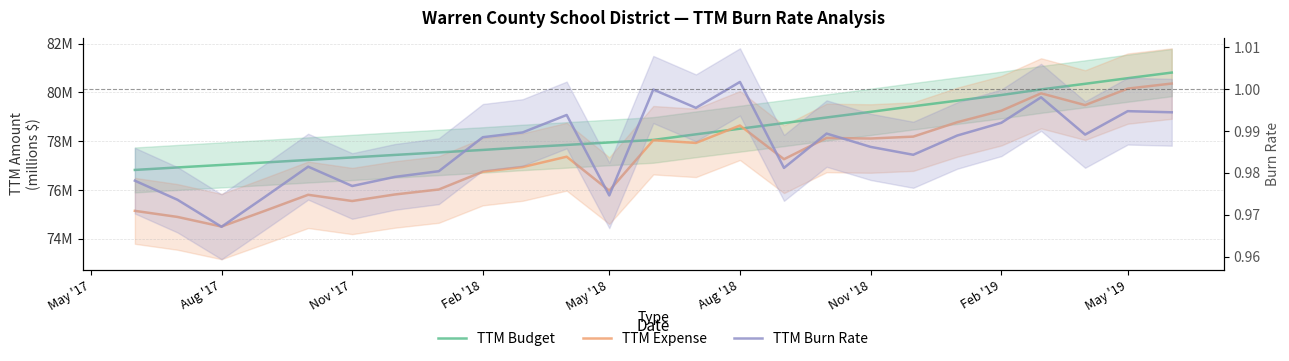

Which series ends up on top after the final intersection of TTM Expense and TTM Budget?

TTM Budget